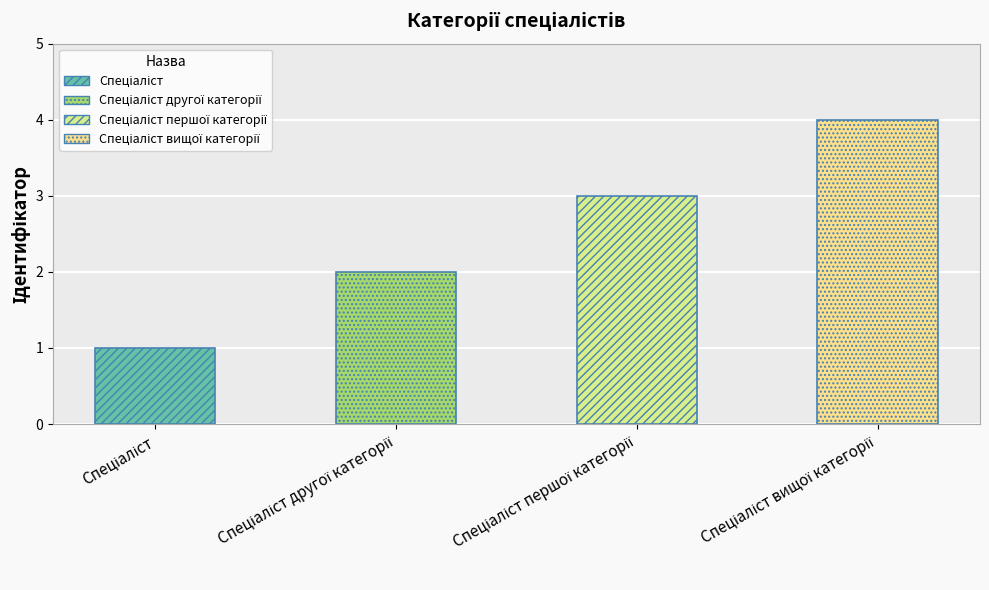

Approximately how many times larger is the value at Спеціаліст першої категорії compared to Спеціаліст?

3.0